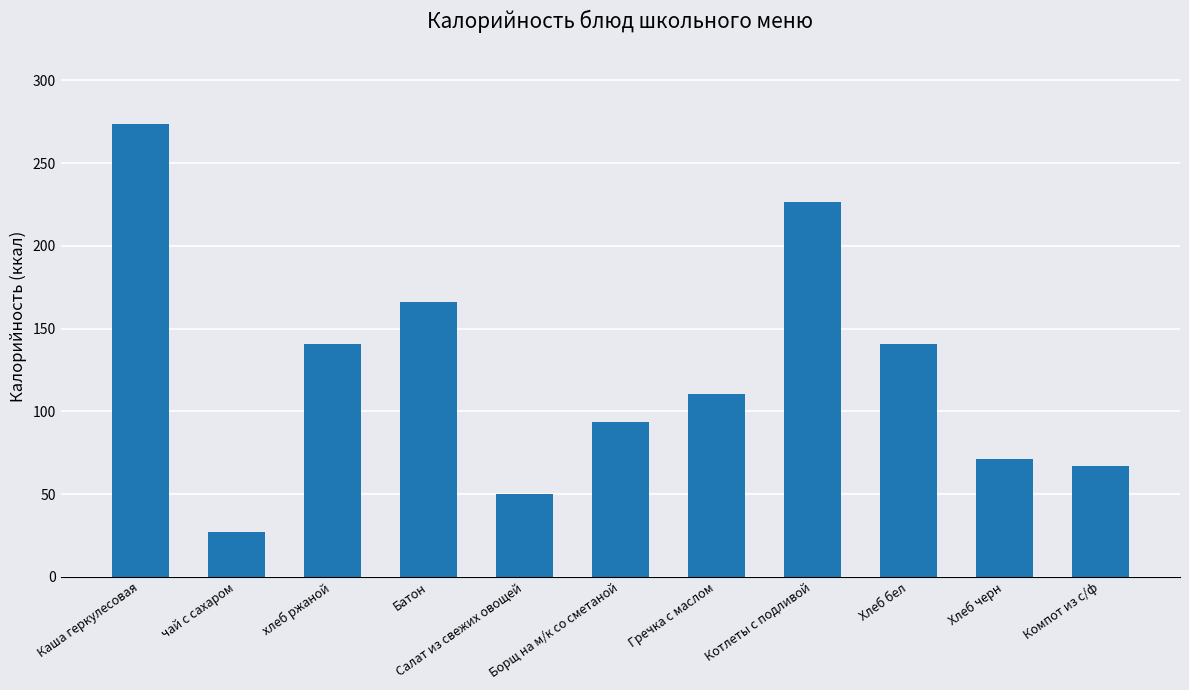

Is it true that the value at Компот из с/ф is 66.9?

True